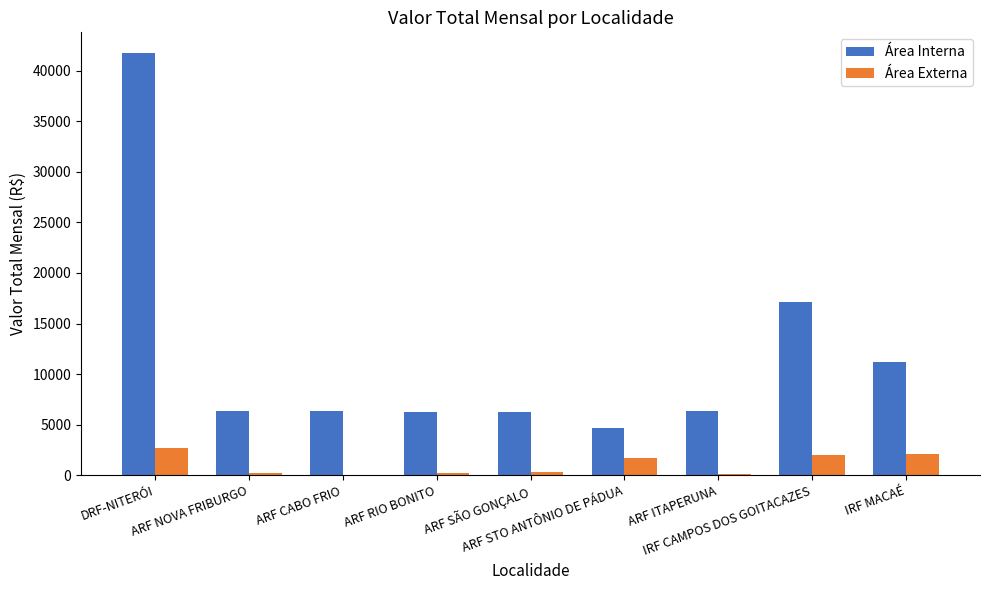

What is the sum of the Área Externa values at ARF SÃO GONÇALO and DRF-NITERÓI?

2903.4